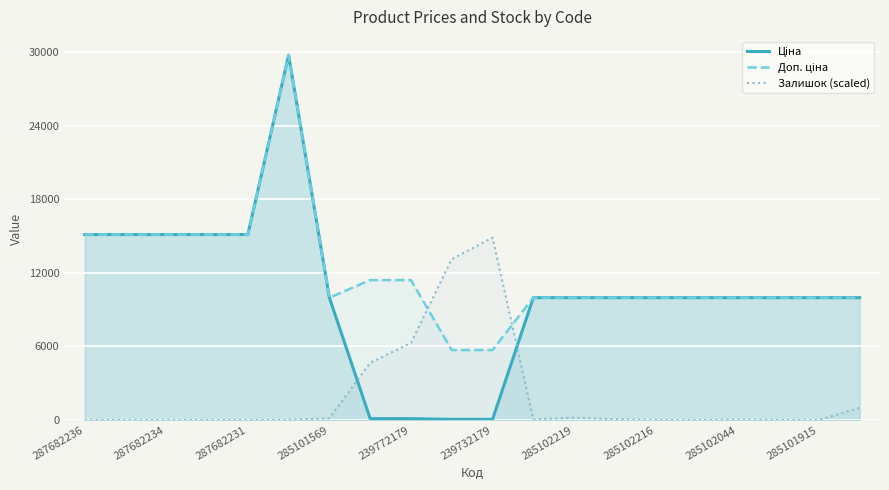

What is the difference between the highest and lowest values at 19?

8977.6